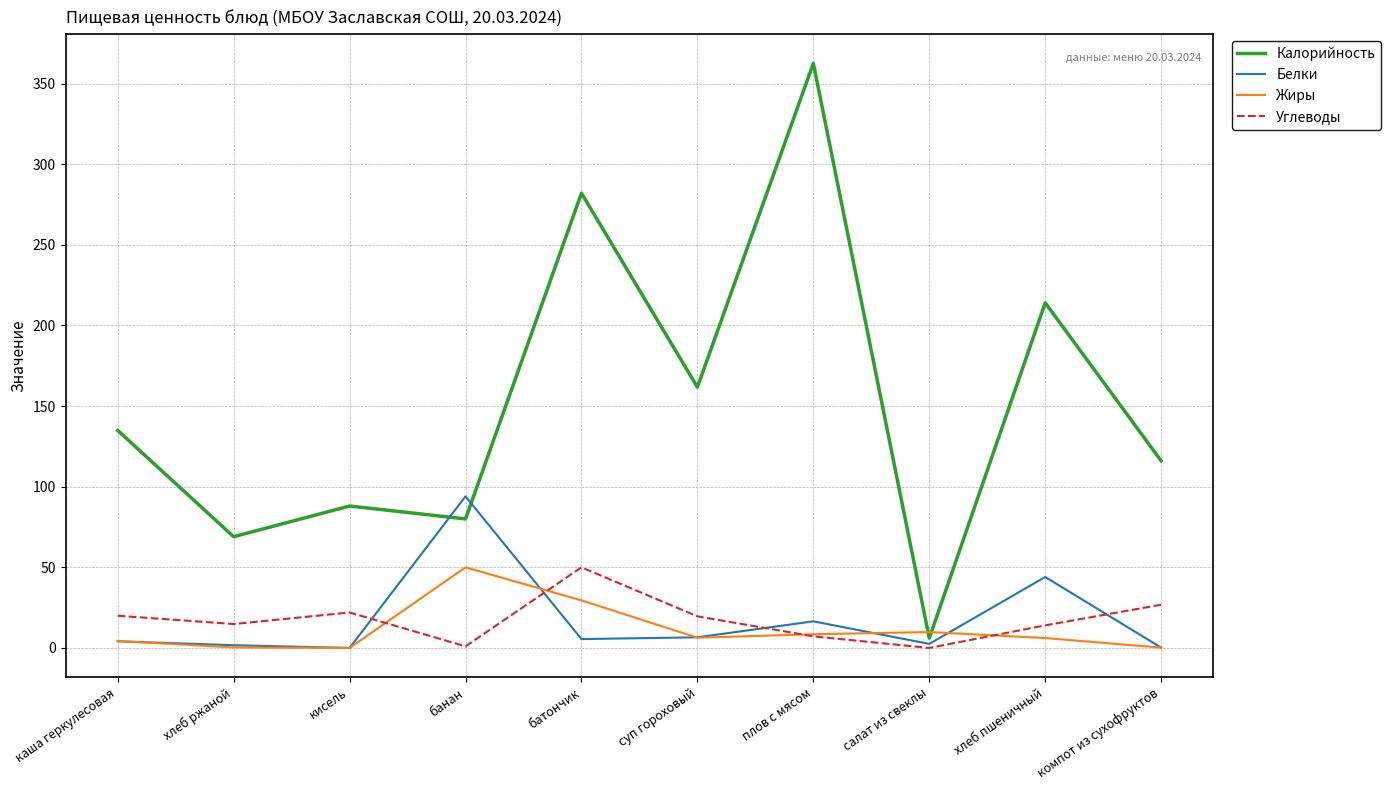

Which series has the widest spread of values?

Калорийность